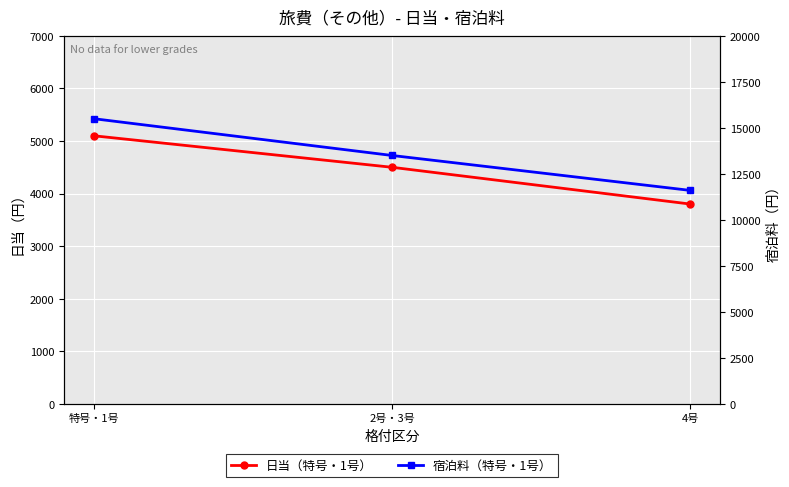

Where is 宿泊料（特号・1号） nearest to the value 13550?

2号・3号